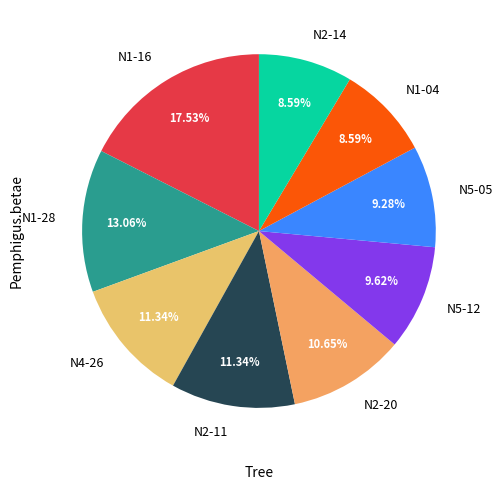

To the nearest percent, what portion does N1-28 represent?

13%